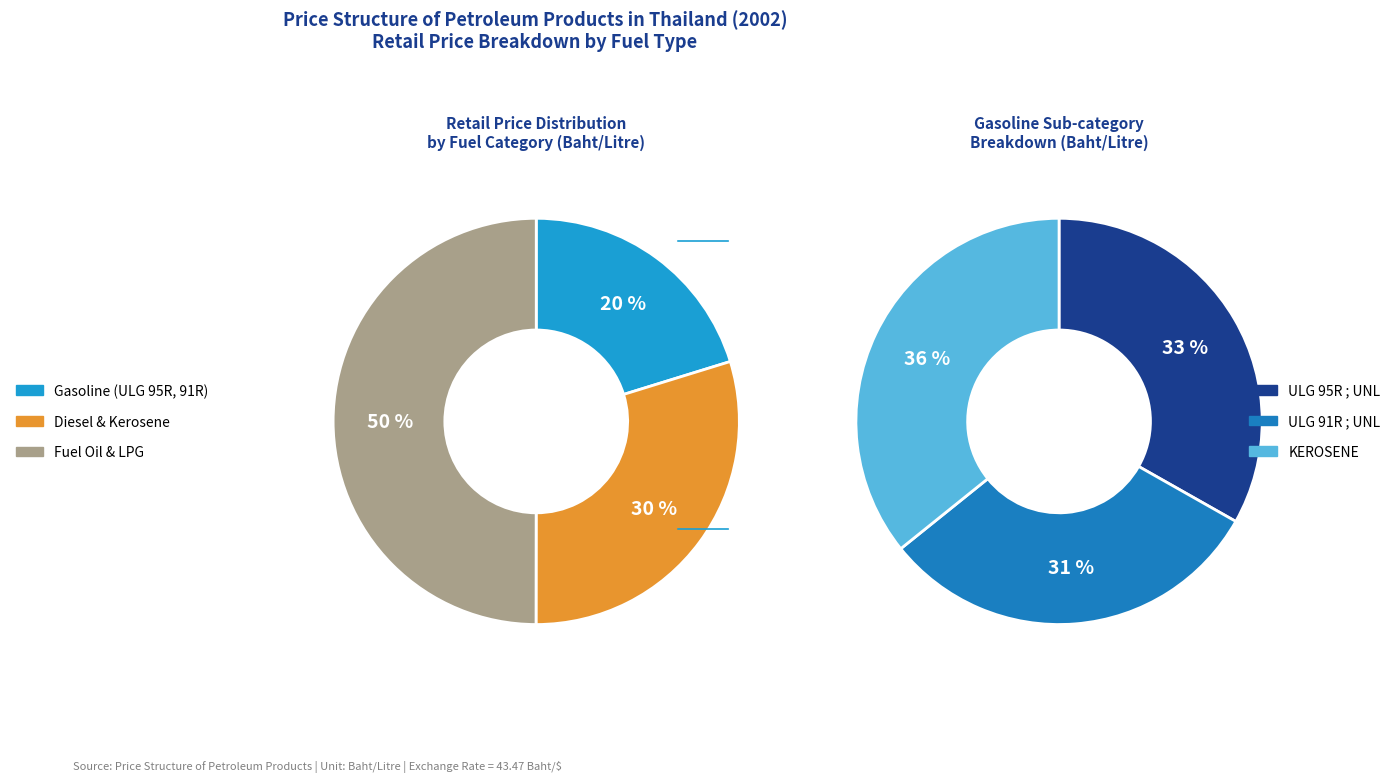

Is it true that FUEL1500 (2) 2%S is 1% of the pie?

False